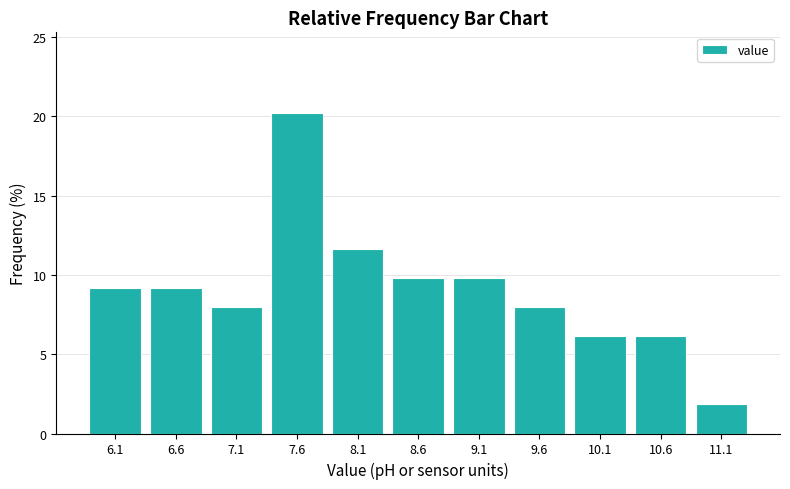

Reading left to right, list every bar in this chart as the range it spans on the x-axis followed by its height. The values are not printed on the chart, so give them approximately, as read against the axis.

5.85 to 6.35: 9.0
6.35 to 6.85: 9.0
6.85 to 7.35: 8.0
7.35 to 7.85: 20.0
7.85 to 8.35: 11.5
8.35 to 8.85: 10.0
8.85 to 9.35: 10.0
9.35 to 9.85: 8.0
9.85 to 10.35: 6.0
10.35 to 10.85: 6.0
10.85 to 11.35: 2.0